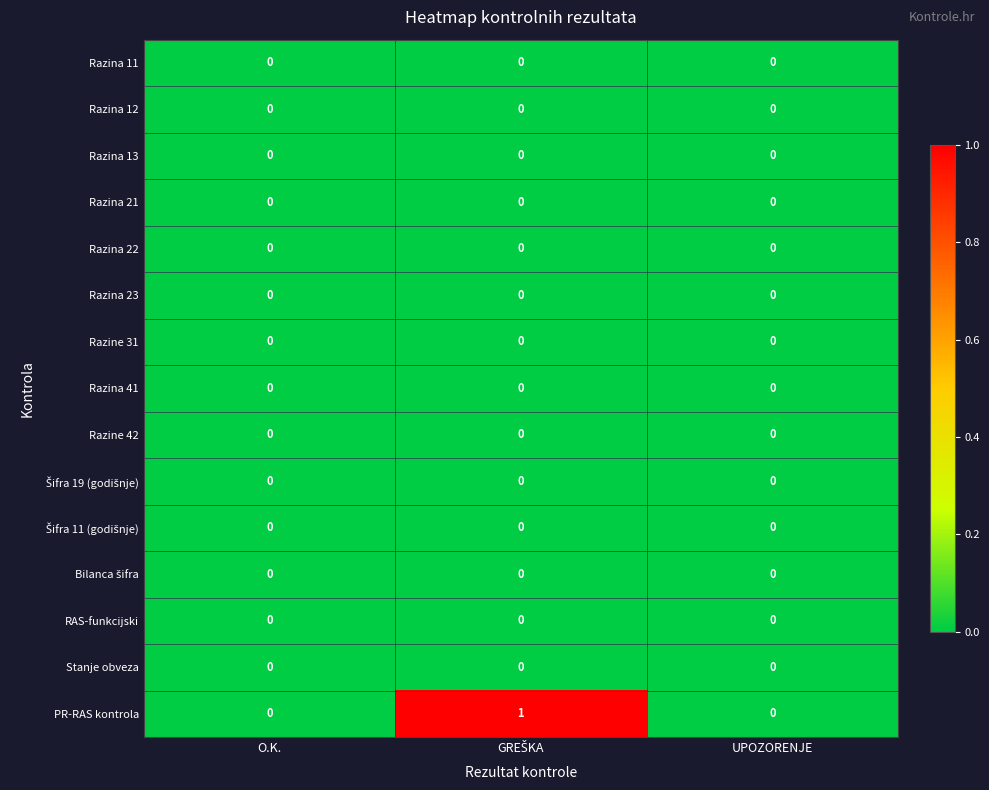

The PR-RAS kontrola series shows 0 at UPOZORENJE. True or false?

True